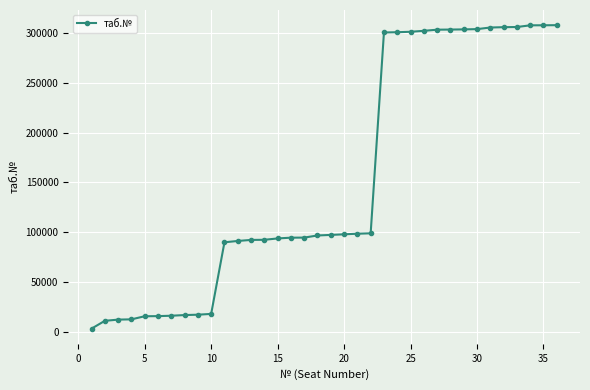

What is the value of the 8th point from the left?

17327